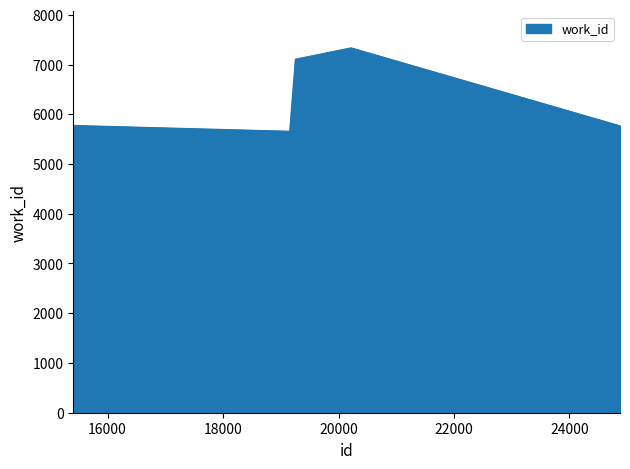

What is the smallest value displayed?

5658